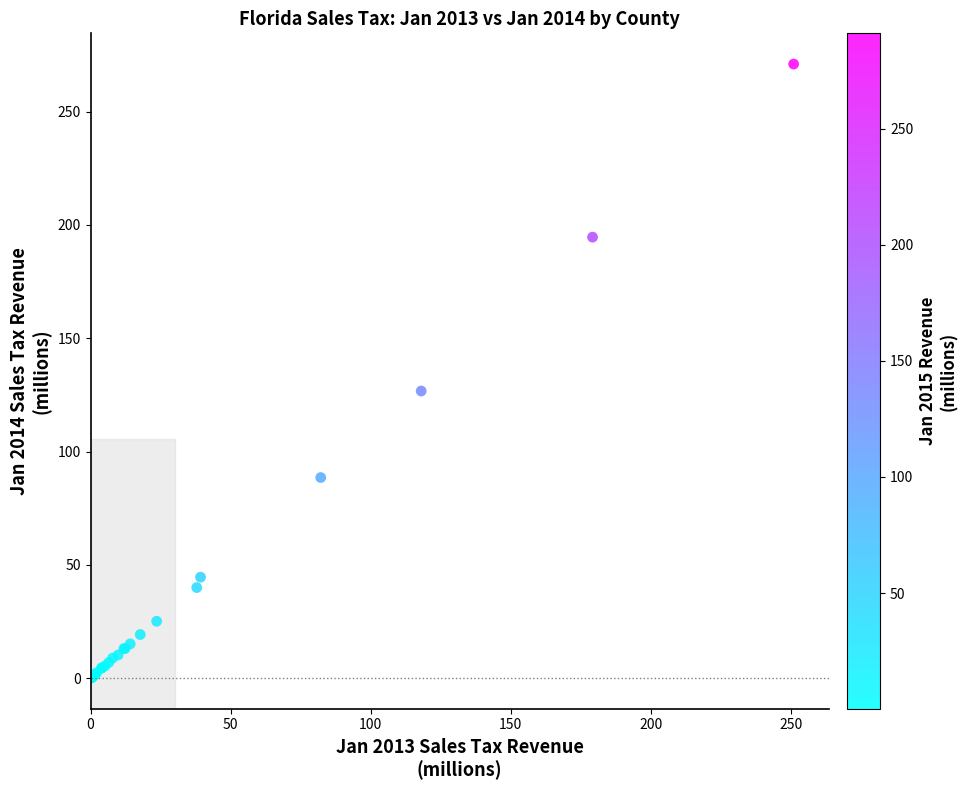

What Y value in the scatter plot is closest to 135?

126.7